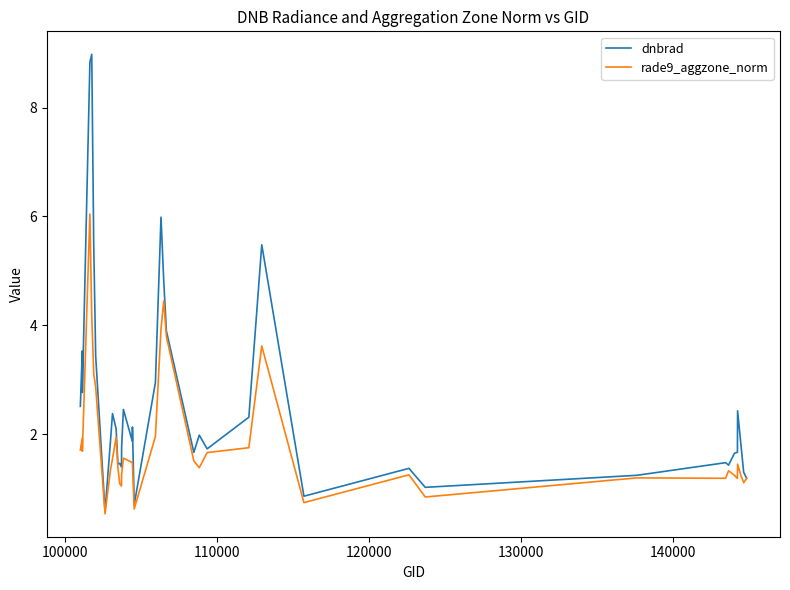

What are all the series names shown in the legend?

dnbrad, rade9_aggzone_norm